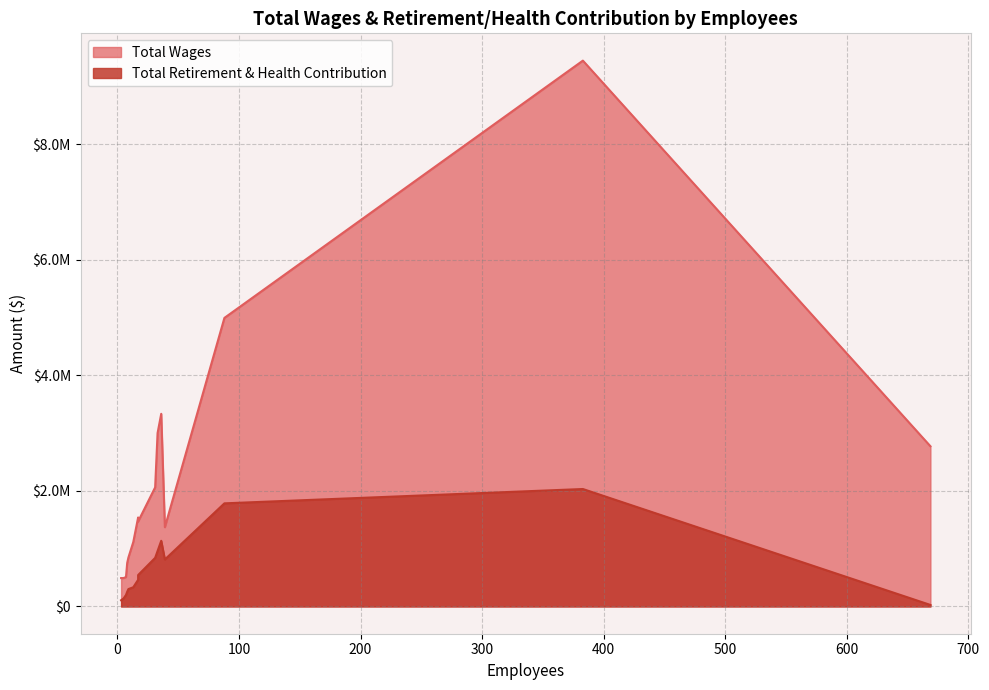

True or false: Total Retirement & Health Contribution and Total Wages intersect in this chart.

False